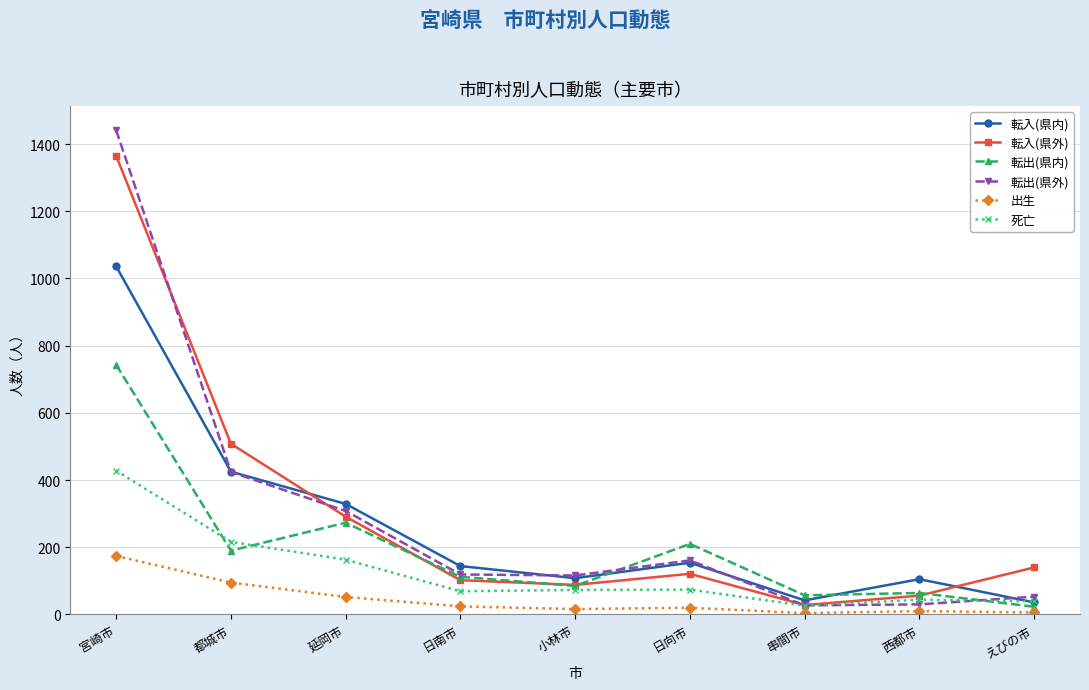

How many lines are shown in the chart?

6